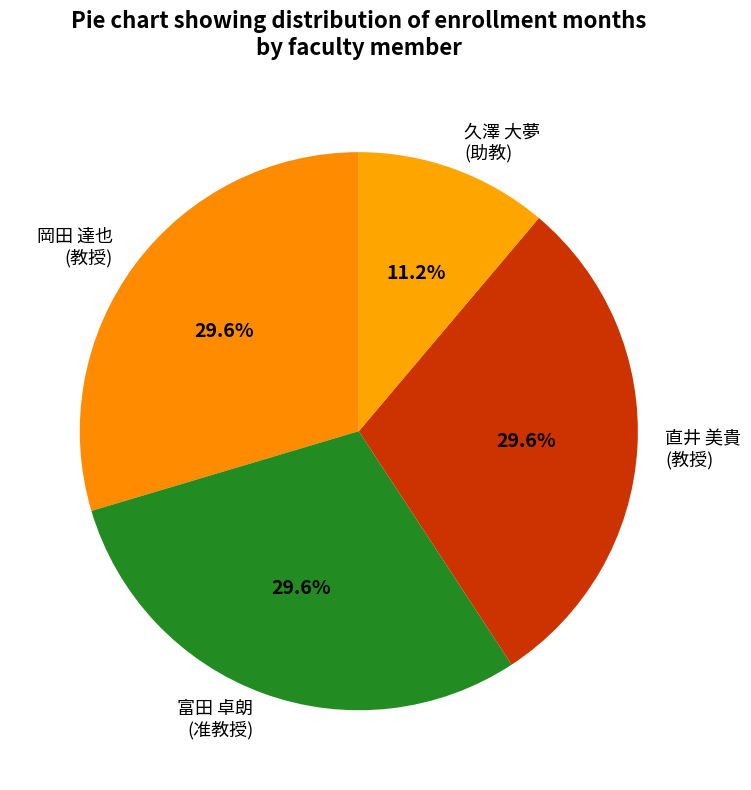

How many slices are in this pie chart?

4